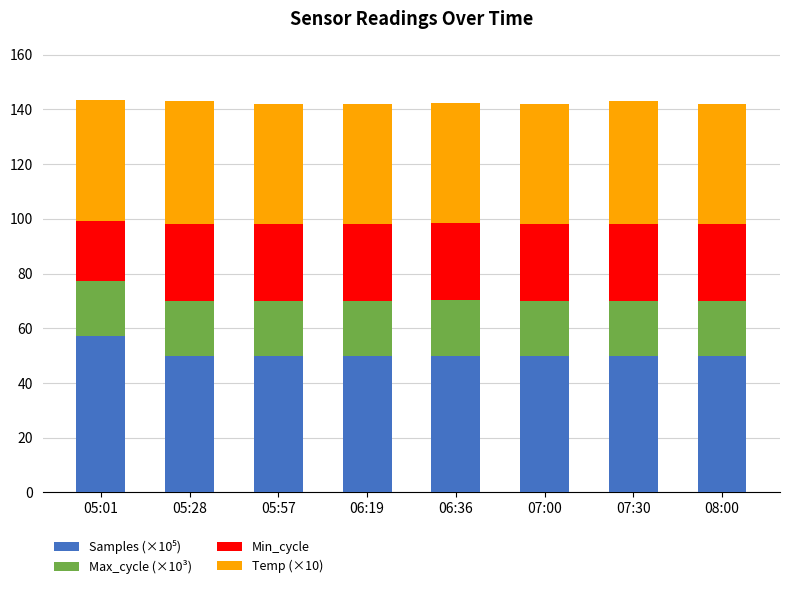

What is the total value across all series at 06:36?

142.4